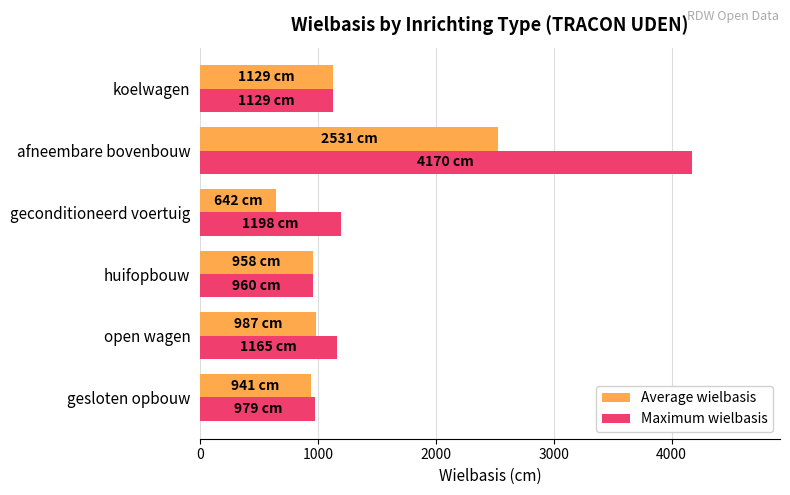

What is the total value across all series at geconditioneerd voertuig?

1840